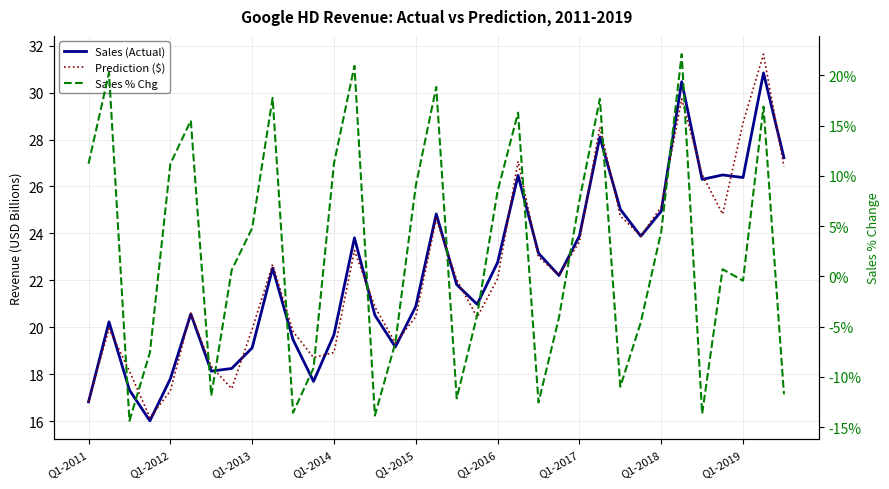

Rank the categories by Sales % Chg value from highest to lowest.

29, 13, Q1-2012, 17, 9, 25, 33, 21, Q1-2016, 12, Q1-2011, Q1-2015, 16, 20, 24, Q1-2019, 28, 31, Q1-2018, 32, 19, 23, 27, 15, Q1-2014, 11, 26, 34, Q1-2017, 18, 22, 10, 30, 14, Q1-2013